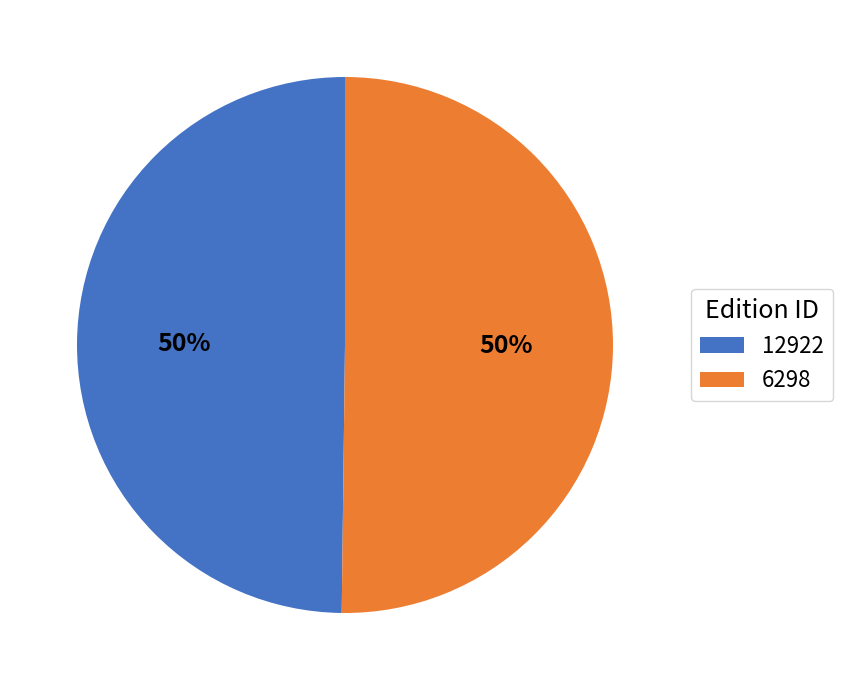

Is it true that 6298 is 50% of the pie?

True